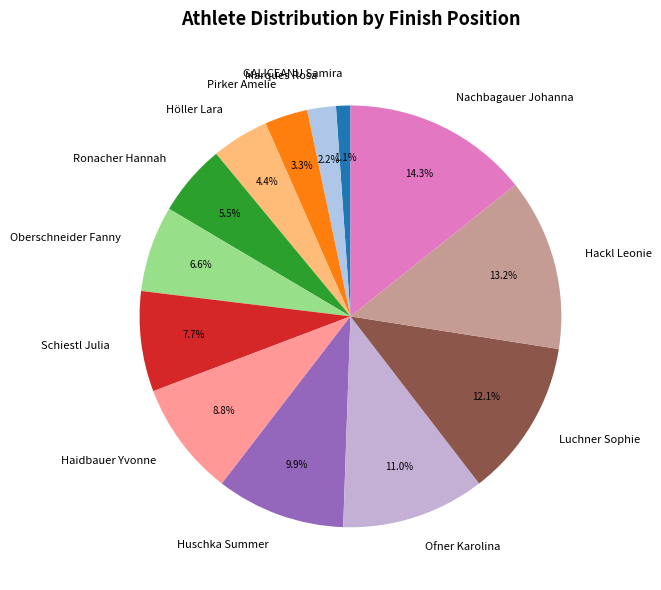

What is the largest slice in the pie chart?

Nachbagauer Johanna